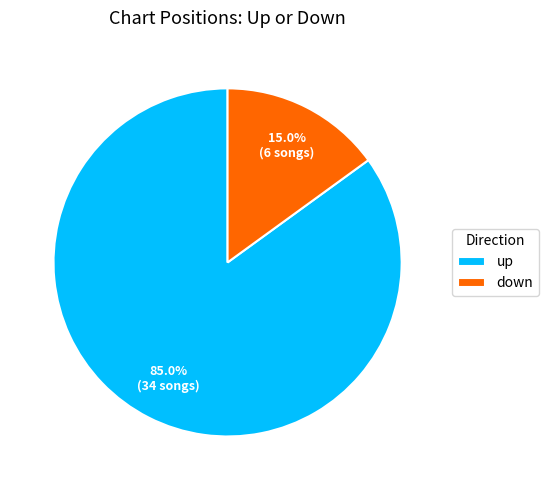

Which category accounts for the majority?

up